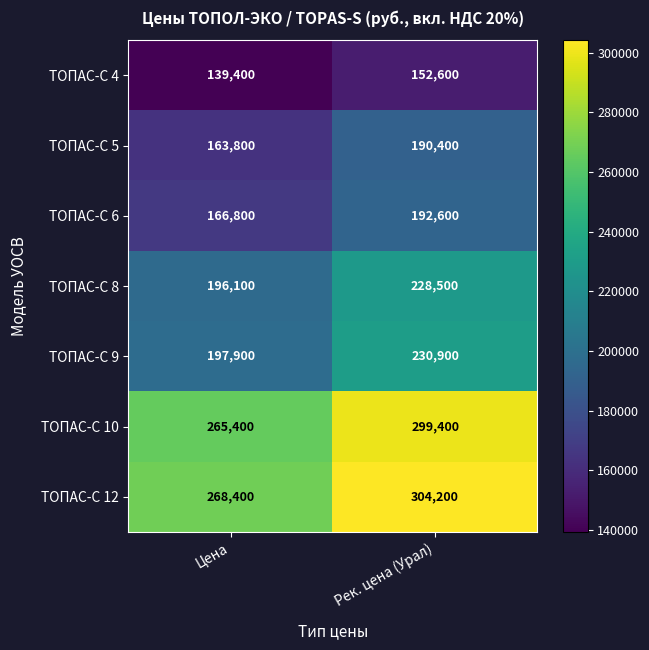

What is the maximum value shown in the chart?

304200